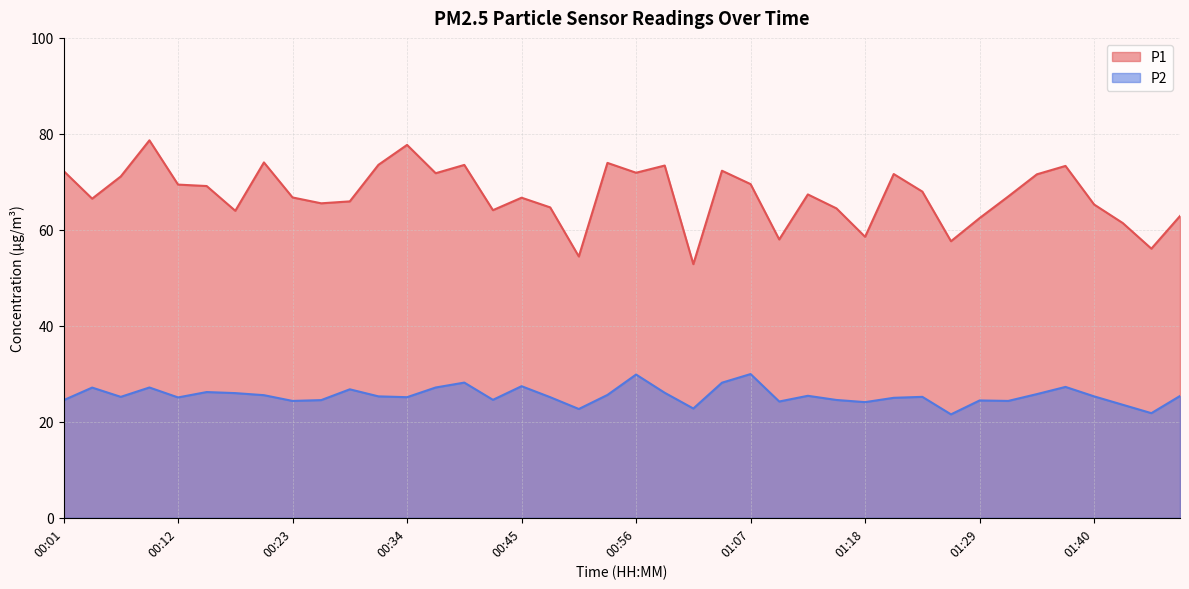

Which series changed the most between 00:53 and 00:56?

P2